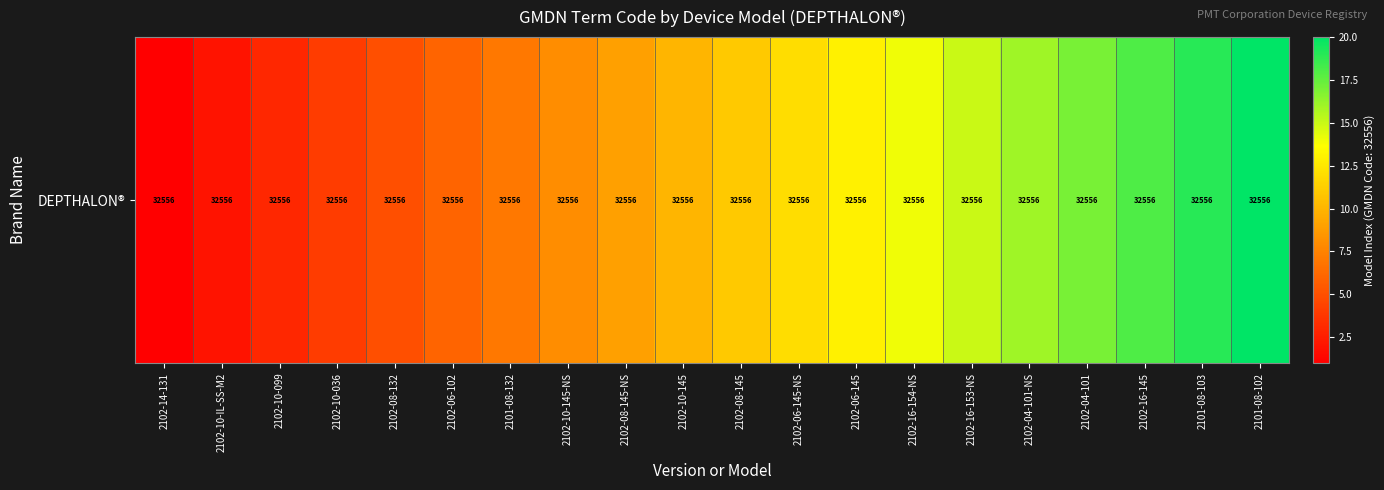

What is the ratio of the value at 2102-10-IL-SS-M2 to the value at 2102-04-101-NS?

0.1